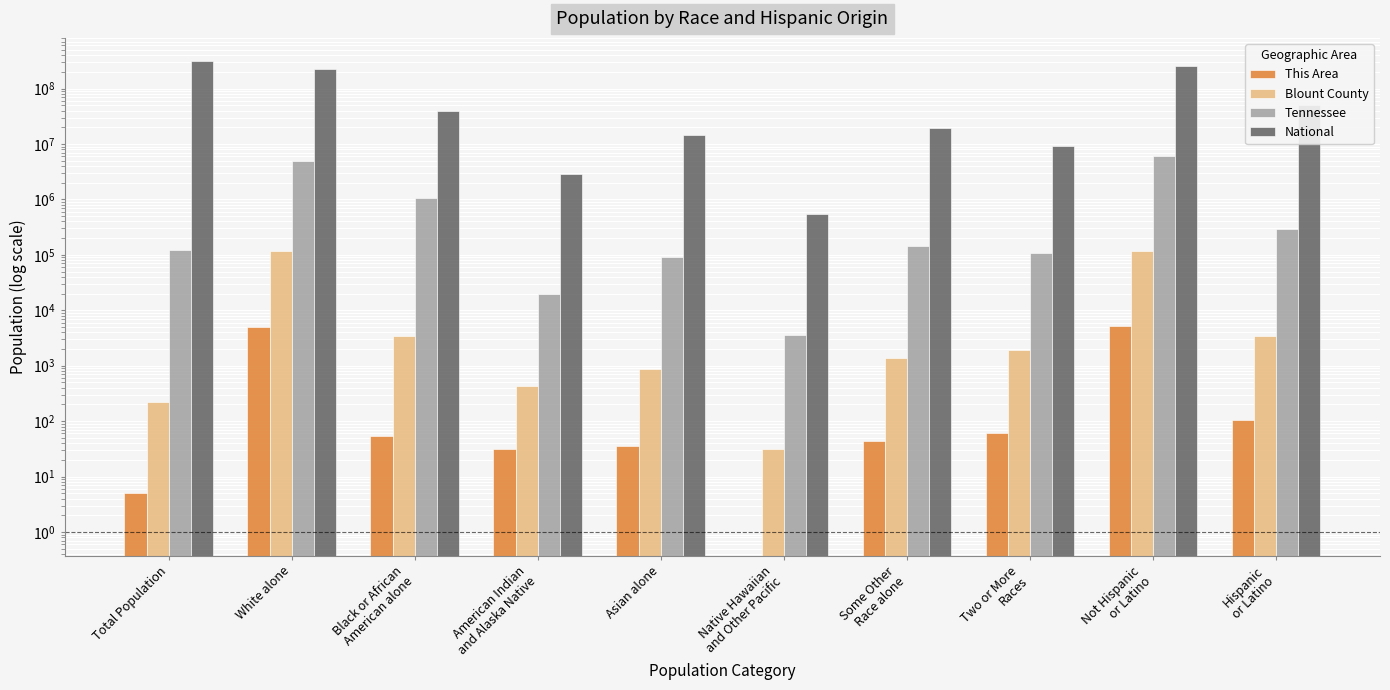

Which series has the largest total across all categories?

National